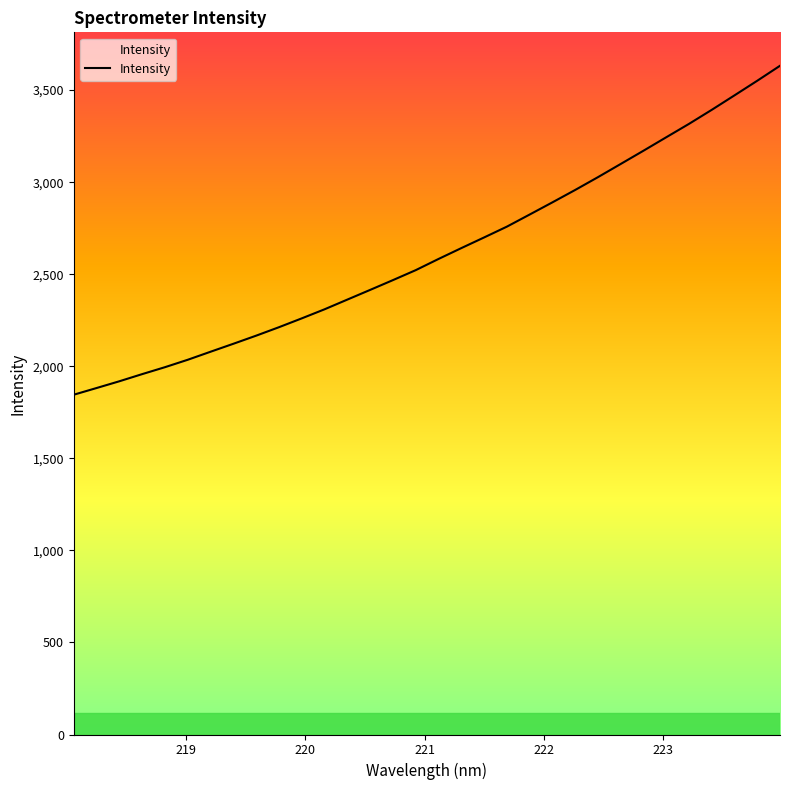

What is the greatest value displayed?

3632.3